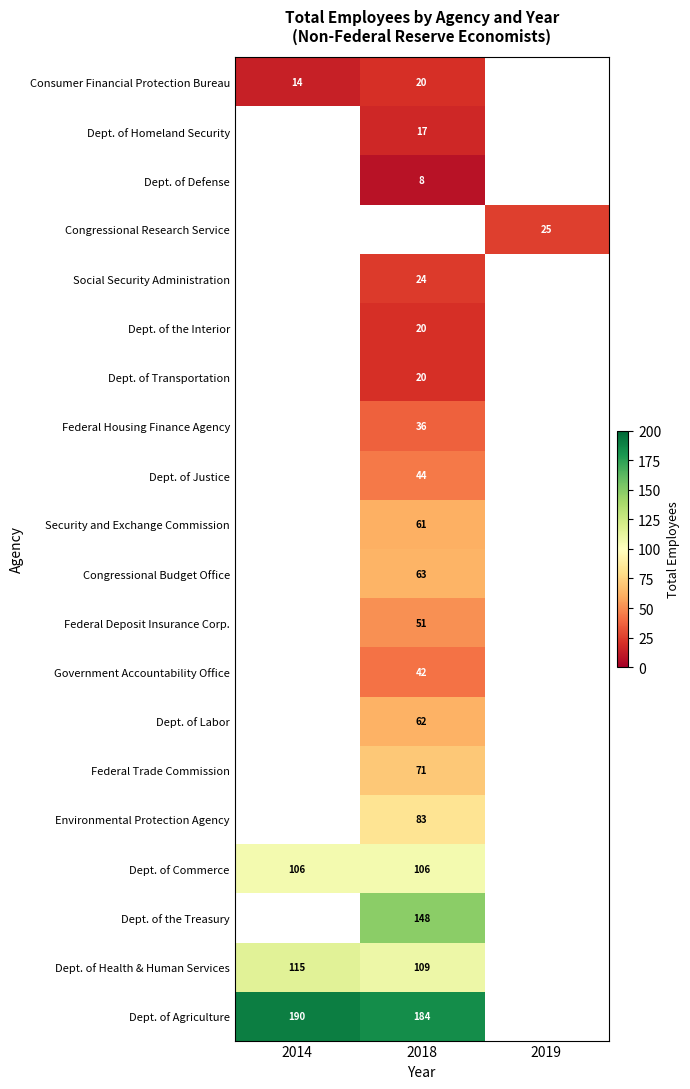

The value of Dept. of the Treasury at 2018 is 46. True or false?

False